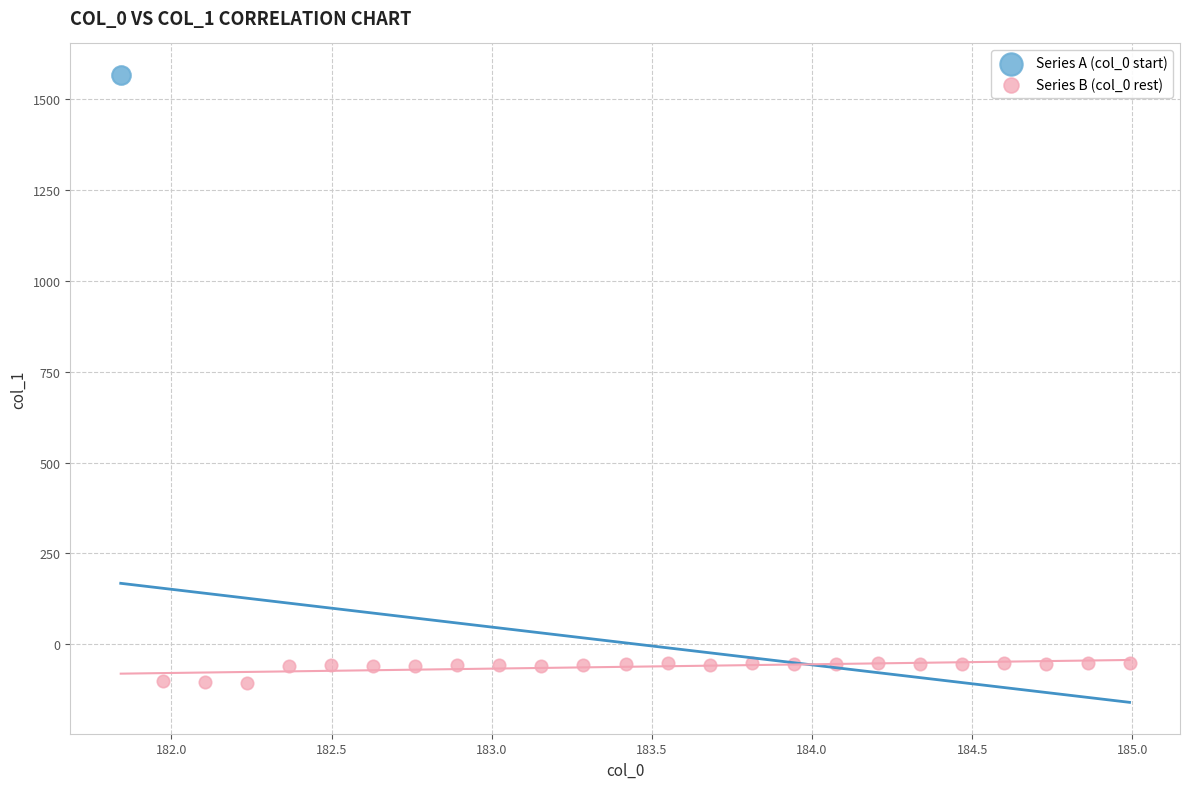

What are all the series names shown in the legend?

Series A (col_0 start), Series B (col_0 rest)